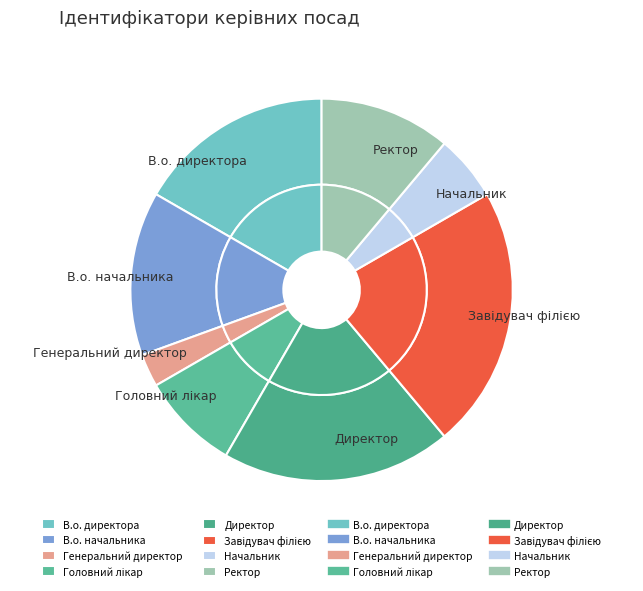

Which category has the biggest portion of the pie?

Завідувач філією